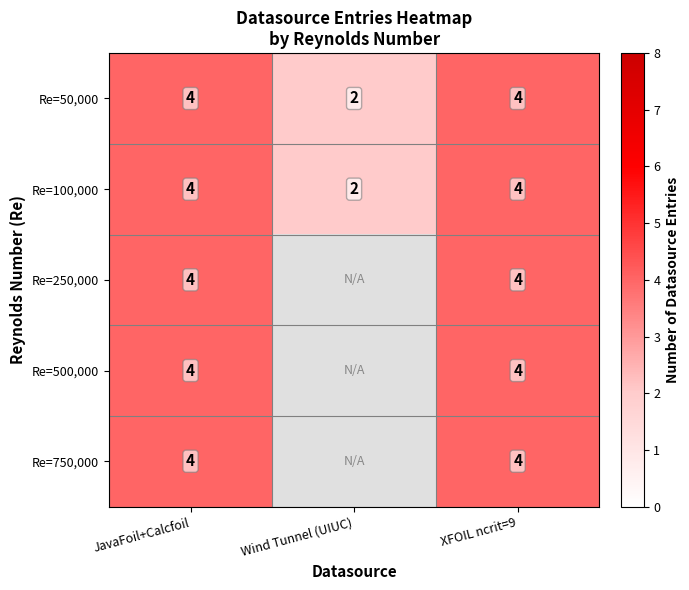

How many Re=50,000 values are between 2 and 4?

3